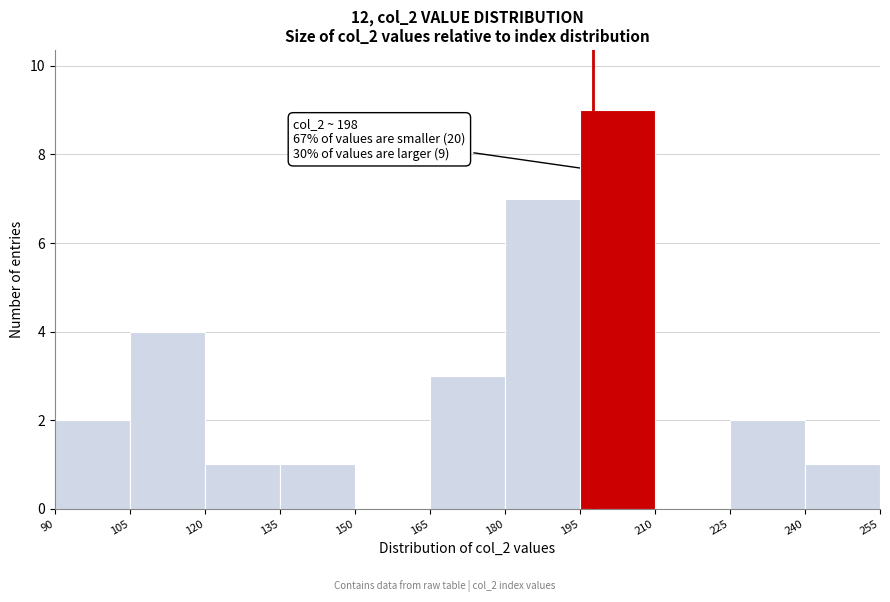

Which range on the x-axis has the tallest bar?

195 to 210